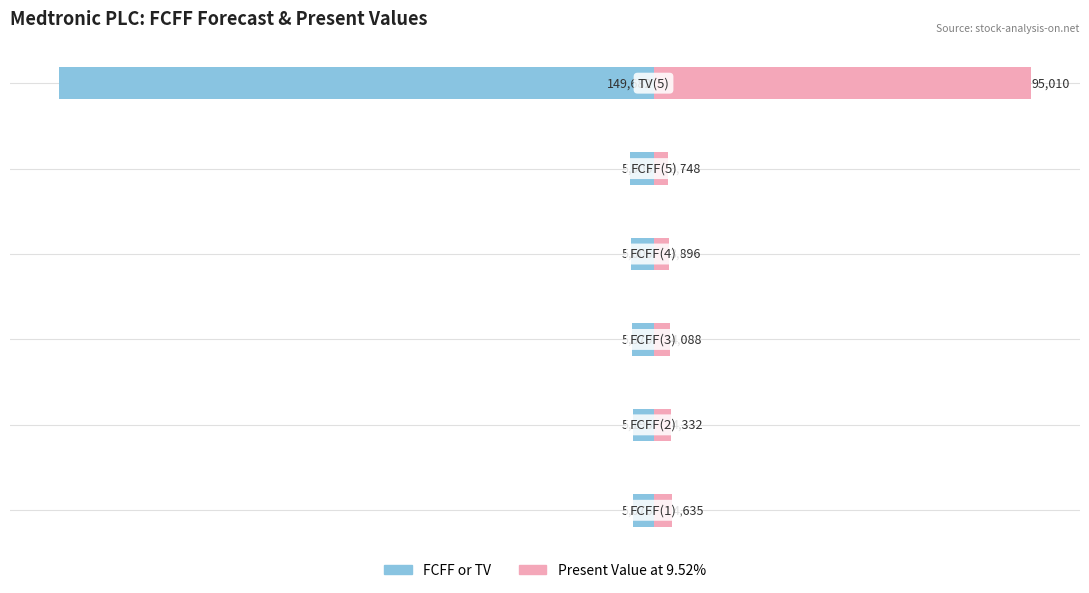

Reading left to right, extract all data points from this chart.

FCFF or TV: 0=-5076	1=-5196	2=-5370	3=-5605	4=-5905	5=-149682
Present Value at 9.52%: 0=4635	1=4332	2=4088	3=3896	4=3748	5=95010